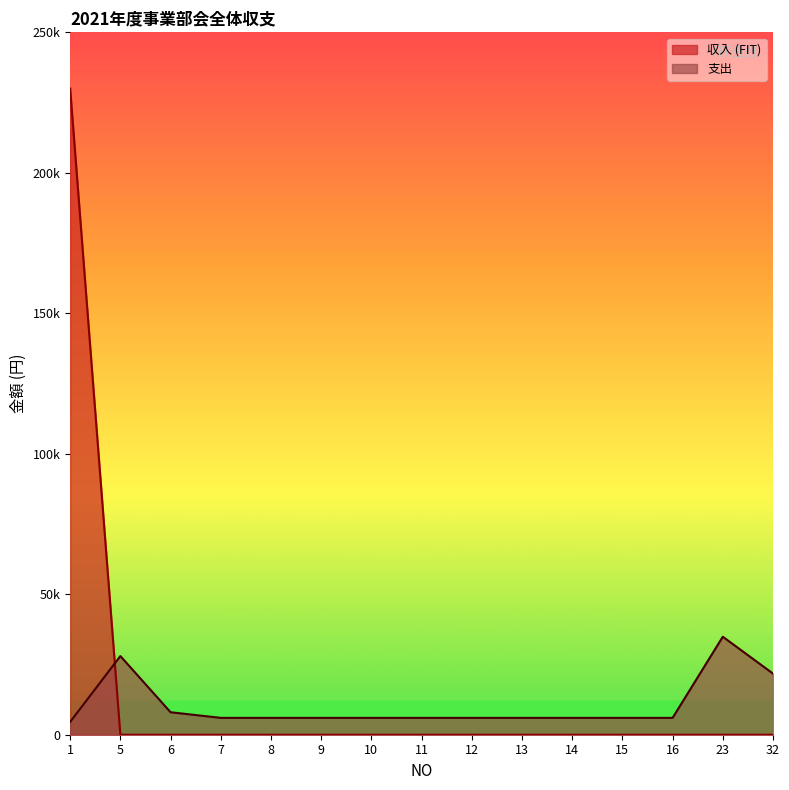

List the labels in order of 収入 (FIT) value, largest first.

1, 5, 6, 7, 8, 9, 10, 11, 12, 13, 14, 15, 16, 23, 32